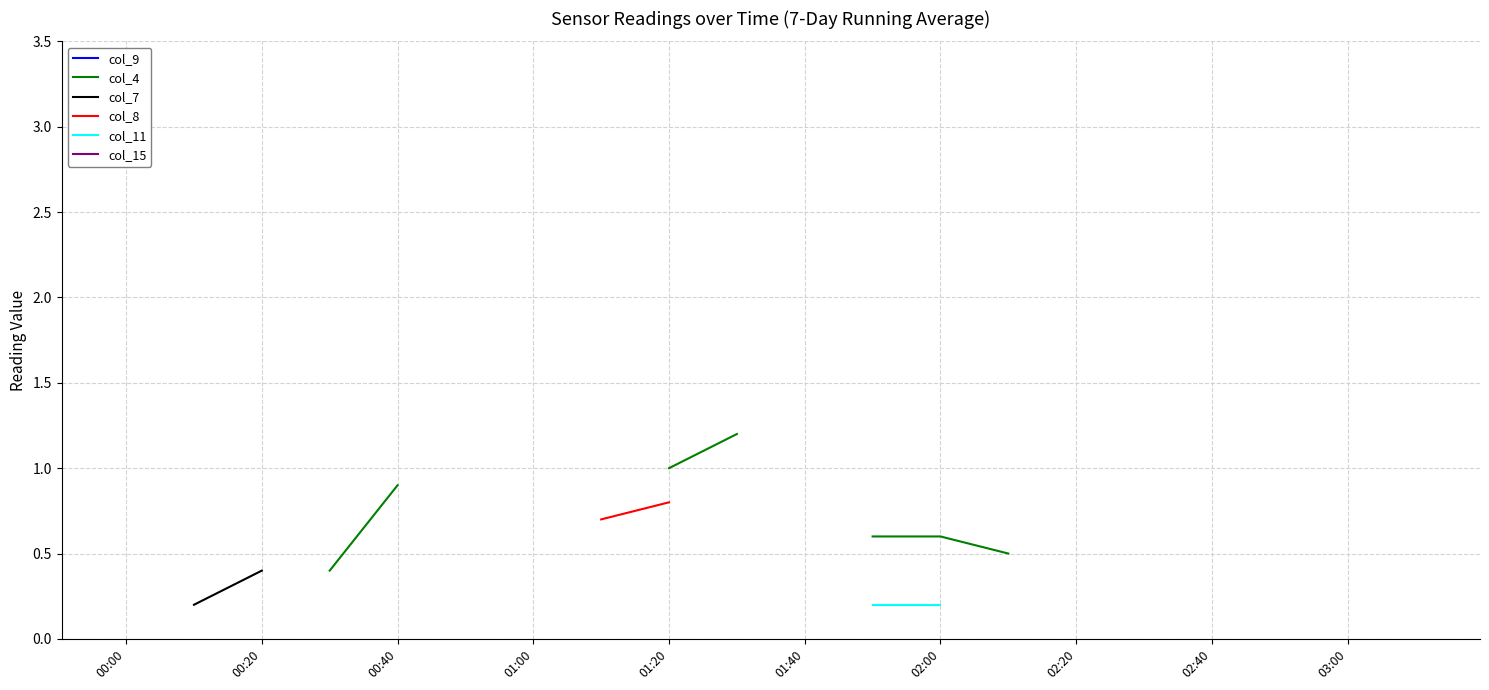

True or false: col_4 has more than 2 points higher than both neighbors.

False